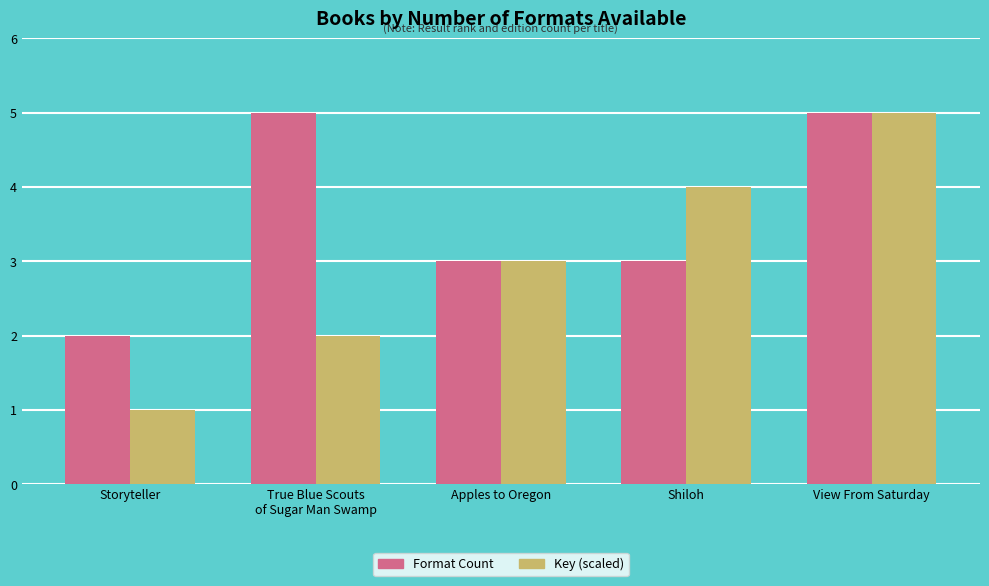

What is the total value across all series at True Blue Scouts
of Sugar Man Swamp?

7